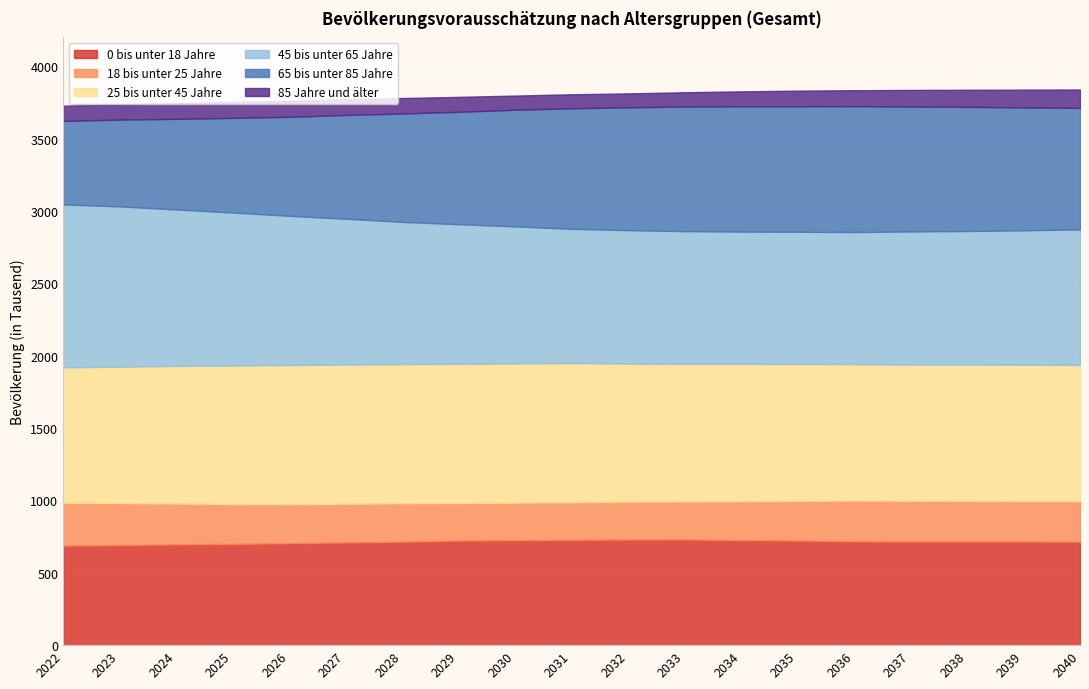

How many values in the 85 Jahre und älter series exceed 108?

8